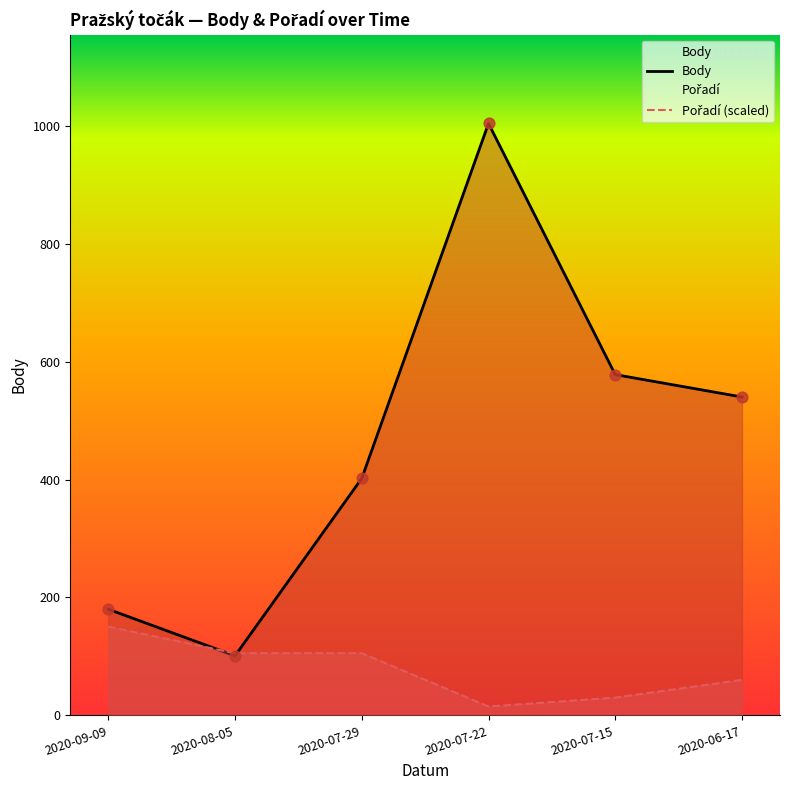

At which category is the sum across all series the highest?

2020-07-22